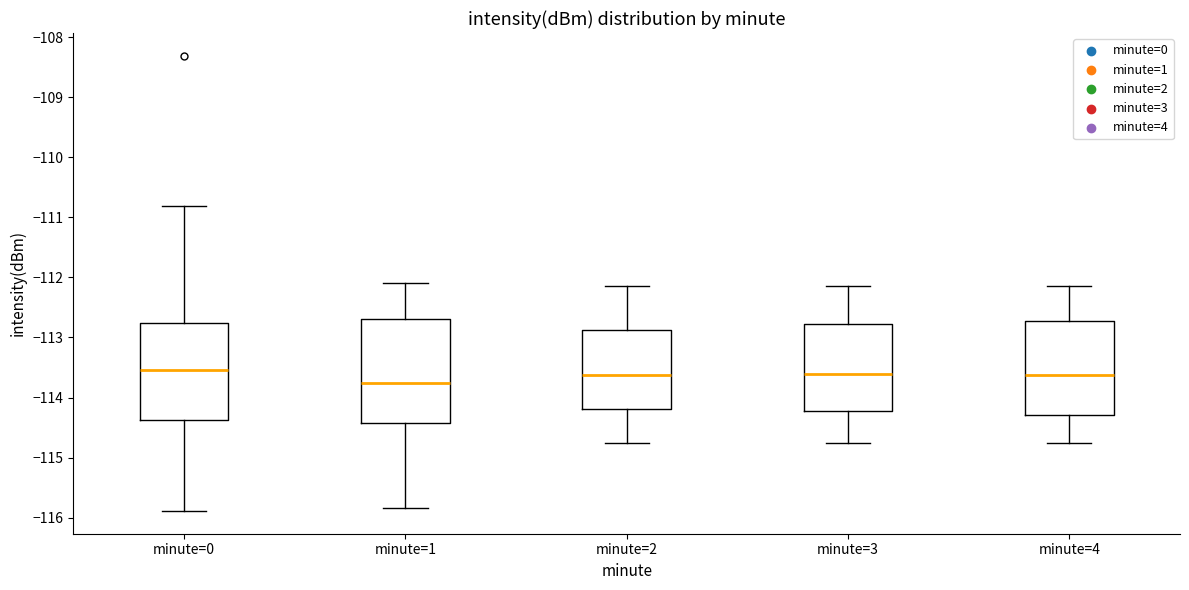

Reading left to right, read every box against the y-axis: the position of its median line, the range the box covers, and the ends of its whiskers. The values are not printed on the chart, so give them approximately, as read against the axis.

minute=0: median -113.5, box -114.4 to -112.8, whiskers -115.9 to -110.8
minute=1: median -113.7, box -114.4 to -112.7, whiskers -115.8 to -112.1
minute=2: median -113.6, box -114.2 to -112.9, whiskers -114.7 to -112.1
minute=3: median -113.6, box -114.2 to -112.8, whiskers -114.7 to -112.1
minute=4: median -113.6, box -114.3 to -112.7, whiskers -114.7 to -112.1